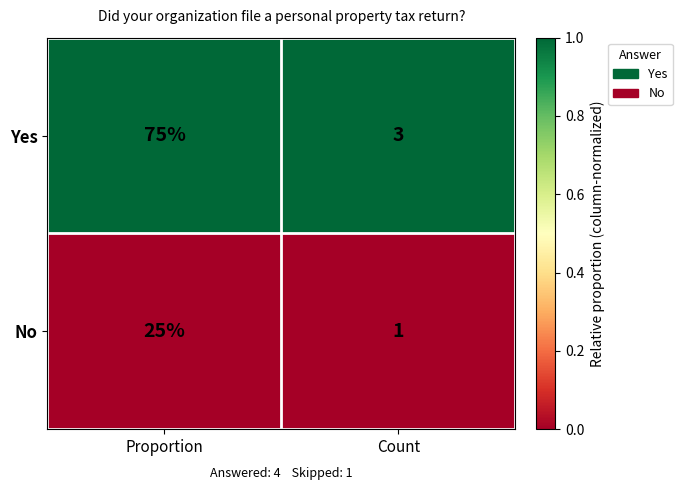

At which category is the sum across all series the highest?

Proportion